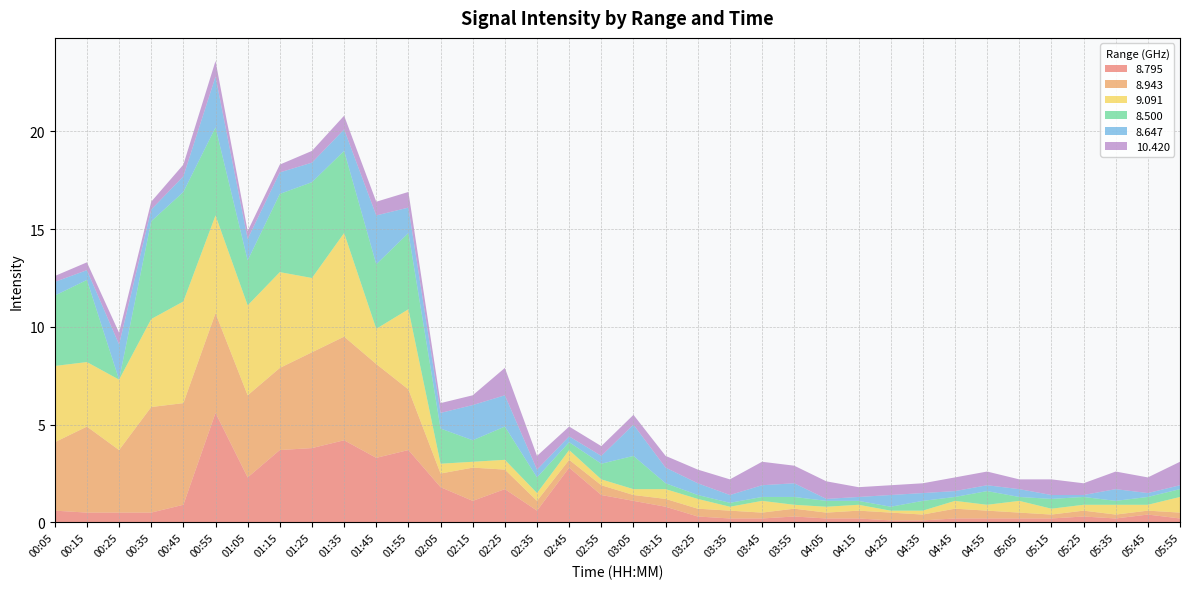

Reading right to left, list all the values displayed in this chart.

  8.795: 05:55=0.2	05:45=0.4	05:35=0.2	05:25=0.3	05:15=0.2	05:05=0.2	04:55=0.2	04:45=0.2	04:35=0.1	04:25=0.1	04:15=0.2	04:05=0.2	03:55=0.3	03:45=0.2	03:35=0.2	03:25=0.3	03:15=0.8	03:05=1.1	02:55=1.4	02:45=2.8	02:35=0.6	02:25=1.7	02:15=1.1	02:05=1.8	01:55=3.7	01:45=3.3	01:35=4.2	01:25=3.8	01:15=3.7	01:05=2.3	00:55=5.6	00:45=0.9	00:35=0.5	00:25=0.5	00:15=0.5	00:05=0.6
  8.943: 05:55=0.3	05:45=0.2	05:35=0.2	05:25=0.3	05:15=0.2	05:05=0.3	04:55=0.4	04:45=0.5	04:35=0.3	04:25=0.4	04:15=0.4	04:05=0.3	03:55=0.4	03:45=0.3	03:35=0.4	03:25=0.4	03:15=0.4	03:05=0.3	02:55=0.5	02:45=0.4	02:35=0.5	02:25=1.0	02:15=1.7	02:05=0.7	01:55=3.1	01:45=4.8	01:35=5.3	01:25=4.9	01:15=4.2	01:05=4.2	00:55=5.1	00:45=5.2	00:35=5.4	00:25=3.2	00:15=4.4	00:05=3.5
  9.091: 05:55=0.8	05:45=0.3	05:35=0.5	05:25=0.3	05:15=0.3	05:05=0.6	04:55=0.3	04:45=0.4	04:35=0.2	04:25=0.1	04:15=0.3	04:05=0.3	03:55=0.2	03:45=0.6	03:35=0.2	03:25=0.5	03:15=0.5	03:05=0.3	02:55=0.3	02:45=0.5	02:35=0.4	02:25=0.5	02:15=0.3	02:05=0.5	01:55=4.1	01:45=1.8	01:35=5.3	01:25=3.8	01:15=4.9	01:05=4.6	00:55=5.0	00:45=5.2	00:35=4.5	00:25=3.6	00:15=3.3	00:05=3.9
  8.500: 05:55=0.4	05:45=0.4	05:35=0.2	05:25=0.4	05:15=0.5	05:05=0.2	04:55=0.7	04:45=0.2	04:35=0.5	04:25=0.2	04:15=0.2	04:05=0.3	03:55=0.4	03:45=0.2	03:35=0.2	03:25=0.2	03:15=0.3	03:05=1.7	02:55=0.8	02:45=0.4	02:35=0.8	02:25=1.7	02:15=1.1	02:05=1.8	01:55=3.9	01:45=3.3	01:35=4.2	01:25=4.9	01:15=4.0	01:05=2.3	00:55=4.5	00:45=5.6	00:35=5.0	00:25=0.0	00:15=4.2	00:05=3.6
  8.647: 05:55=0.2	05:45=0.2	05:35=0.6	05:25=0.1	05:15=0.2	05:05=0.4	04:55=0.3	04:45=0.3	04:35=0.4	04:25=0.6	04:15=0.2	04:05=0.1	03:55=0.7	03:45=0.6	03:35=0.4	03:25=0.6	03:15=0.8	03:05=1.6	02:55=0.4	02:45=0.3	02:35=0.4	02:25=1.6	02:15=1.8	02:05=0.8	01:55=1.3	01:45=2.5	01:35=1.1	01:25=1.0	01:15=1.1	01:05=1.1	00:55=2.6	00:45=0.8	00:35=0.6	00:25=1.8	00:15=0.5	00:05=0.7
 10.420: 05:55=1.2	05:45=0.8	05:35=0.9	05:25=0.6	05:15=0.8	05:05=0.5	04:55=0.7	04:45=0.7	04:35=0.5	04:25=0.5	04:15=0.5	04:05=0.9	03:55=0.9	03:45=1.2	03:35=0.8	03:25=0.7	03:15=0.6	03:05=0.5	02:55=0.5	02:45=0.5	02:35=0.7	02:25=1.4	02:15=0.5	02:05=0.5	01:55=0.8	01:45=0.7	01:35=0.7	01:25=0.6	01:15=0.4	01:05=0.4	00:55=0.8	00:45=0.6	00:35=0.4	00:25=0.6	00:15=0.4	00:05=0.3